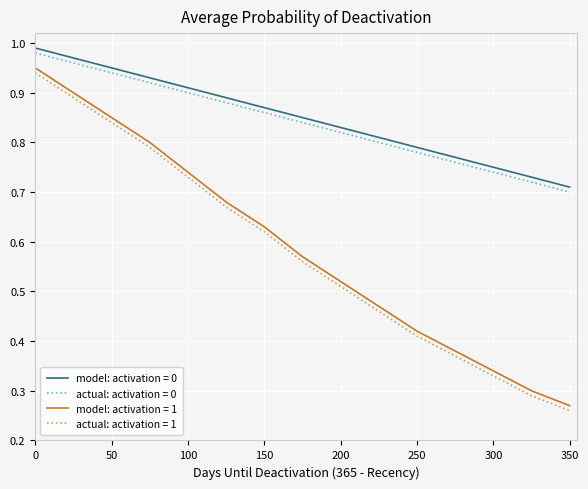

True or false: actual: activation = 1 and model: activation = 1 cross at least once.

False